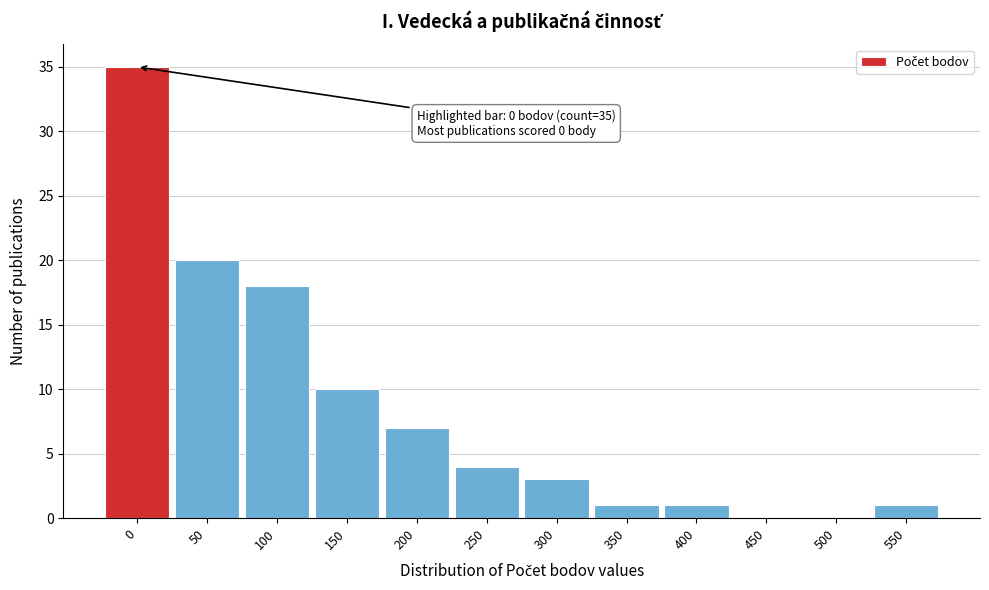

Reading left to right, list all the values displayed in this chart.

0=35	50=20	100=18	150=10	200=7	250=4	300=3	350=1	400=1	450=0	500=0	550=1